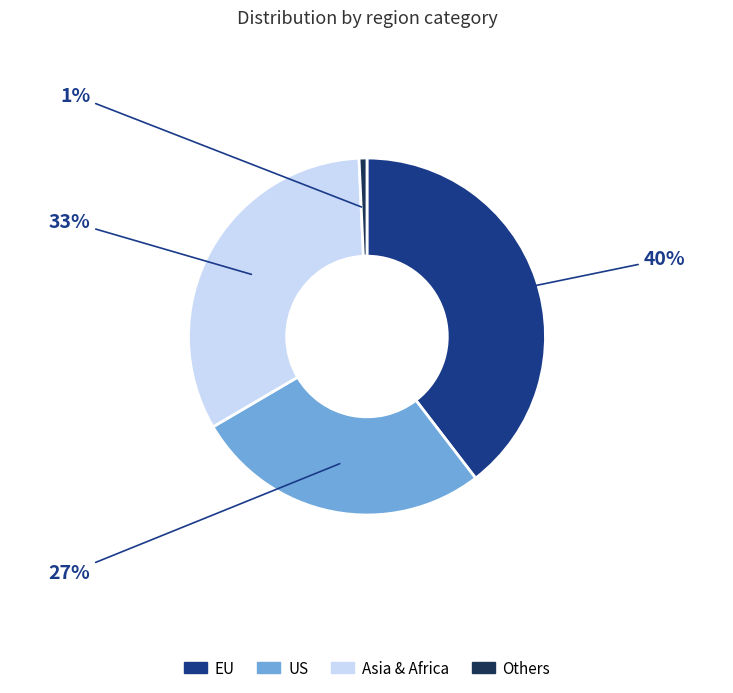

What is the ratio of the value at EU to the value at US?

1.5